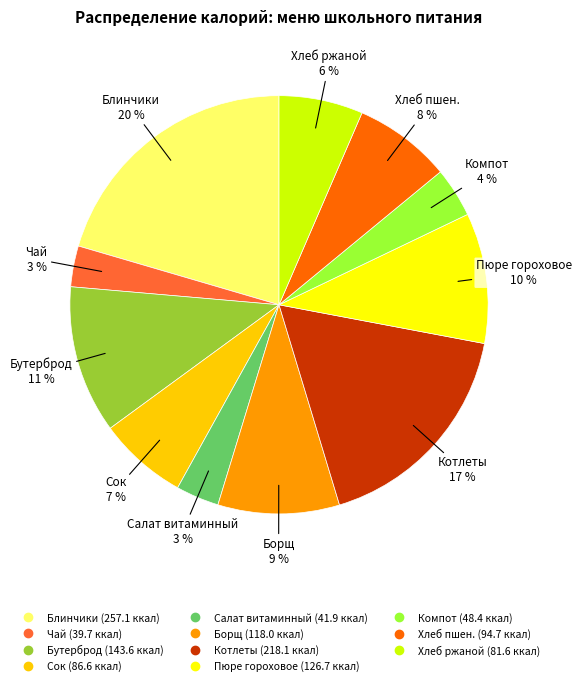

To the nearest percent, what is the average slice percentage?

9%